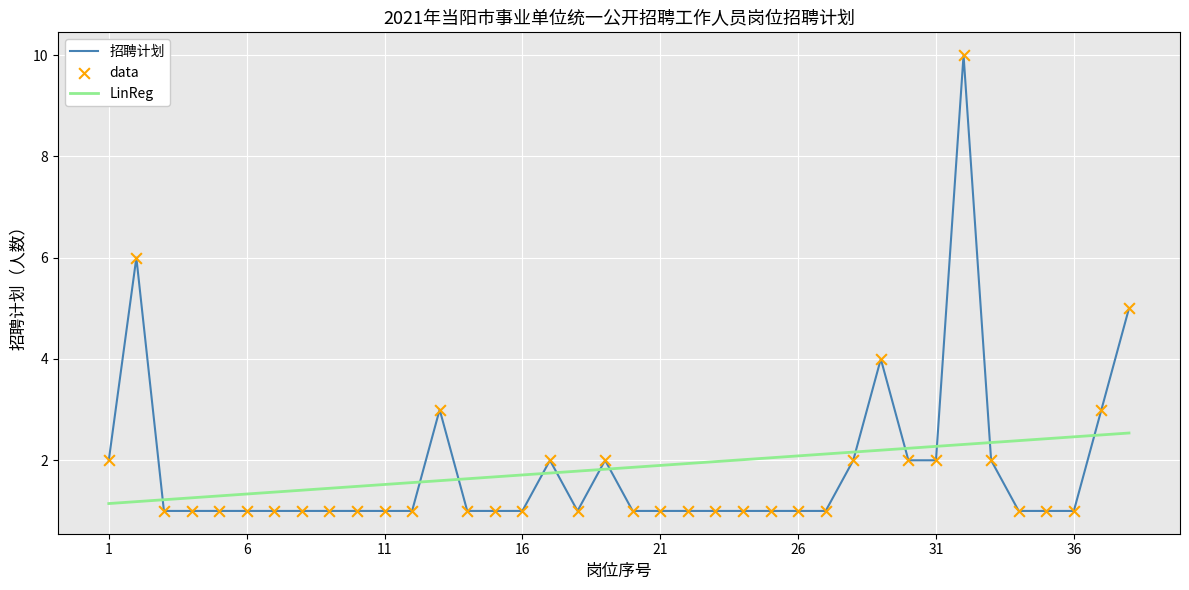

True or false: LinReg and 招聘计划 intersect in this chart.

True